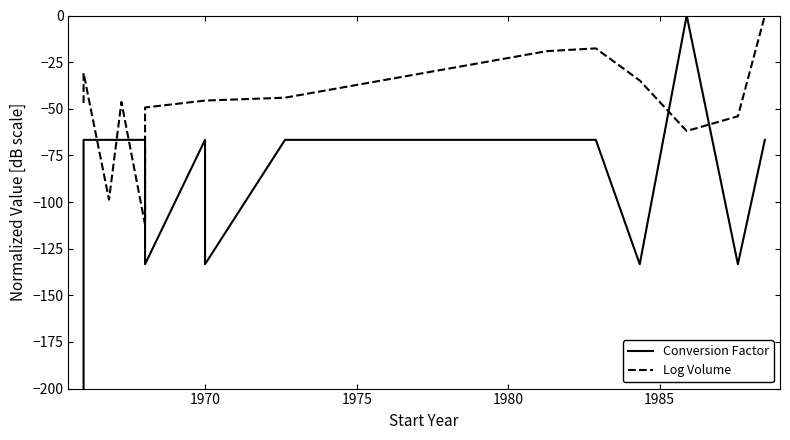

How many data points in Log Volume are above -45?

6